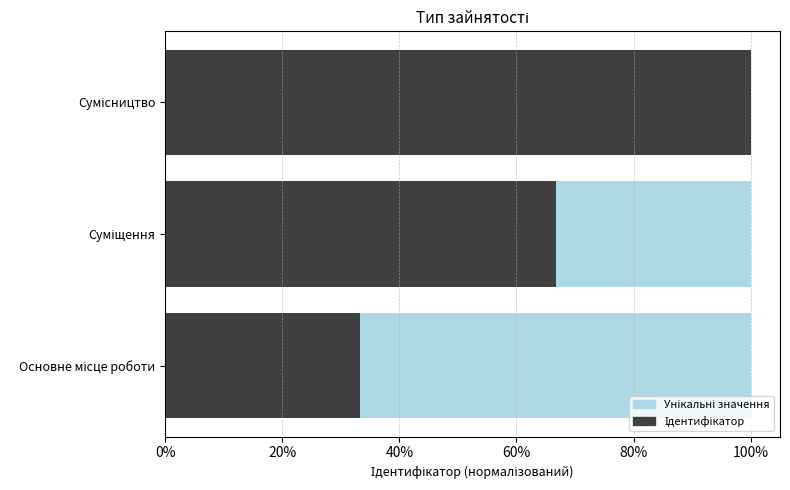

Rank the series at 40% from lowest to highest value.

Унікальні значення, Ідентифікатор